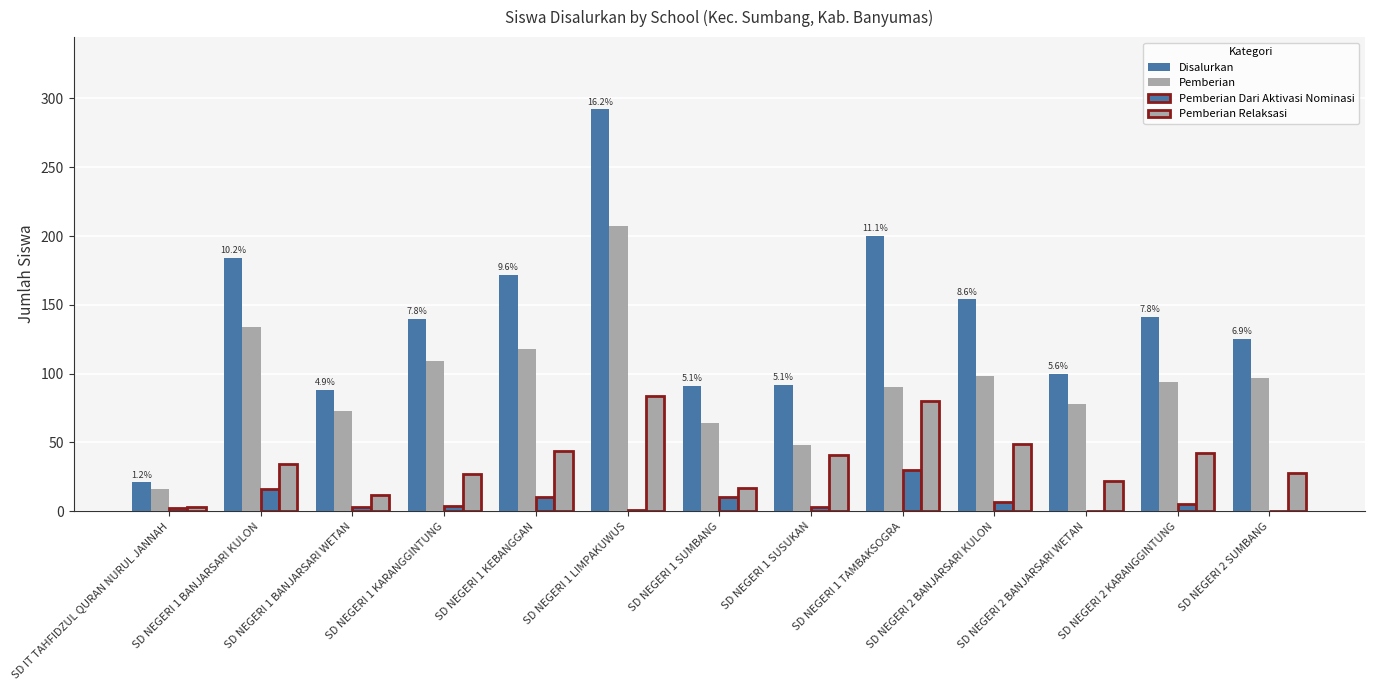

Count the number of categories in the chart.

13